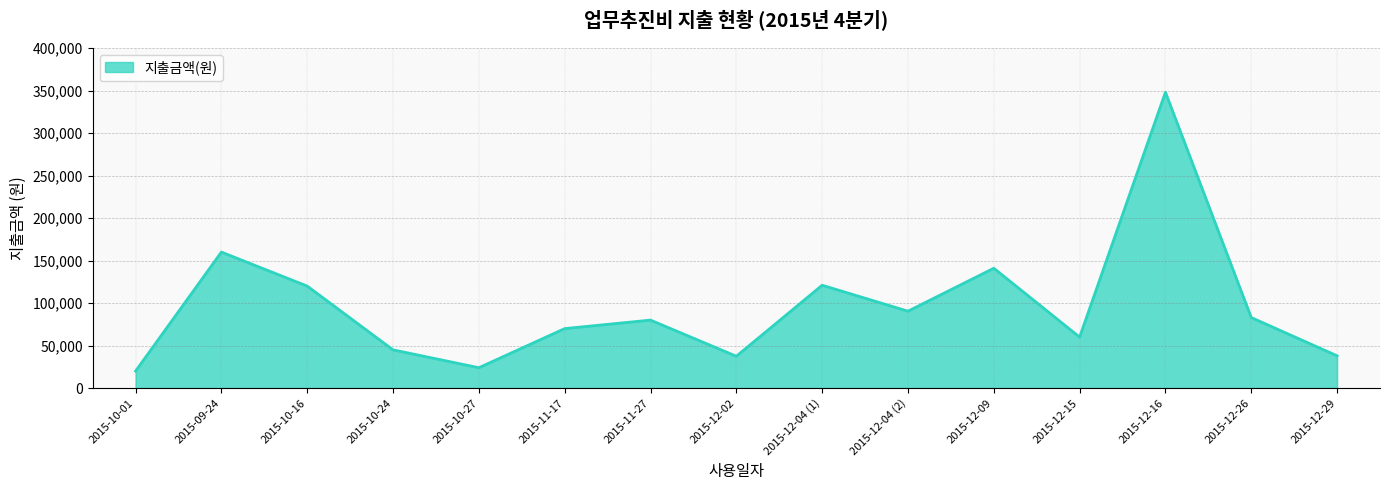

Which has a higher value, 2015-12-04 (1) or 2015-12-26?

2015-12-04 (1)